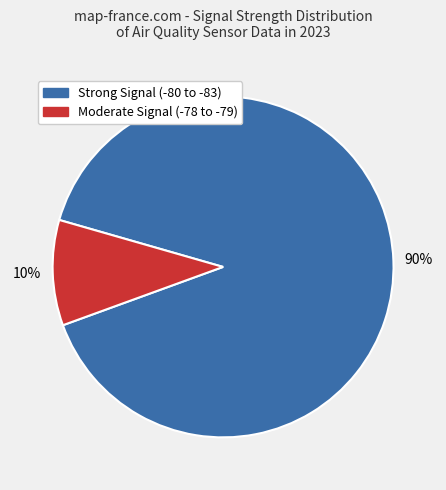

To the nearest percent, what is the difference between the largest and smallest slice percentages?

80%